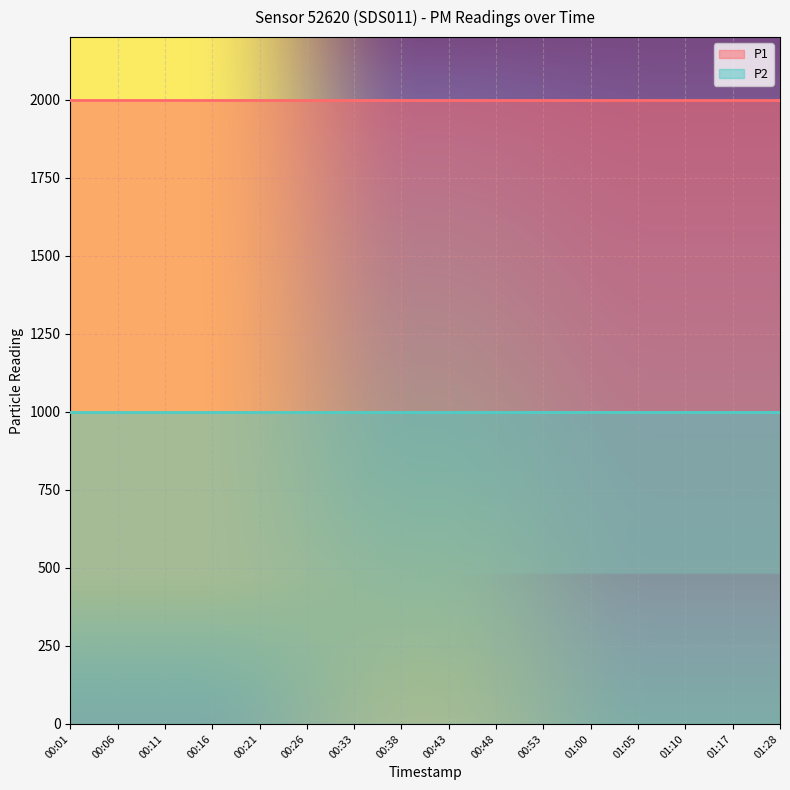

What position from the left is 00:26?

6